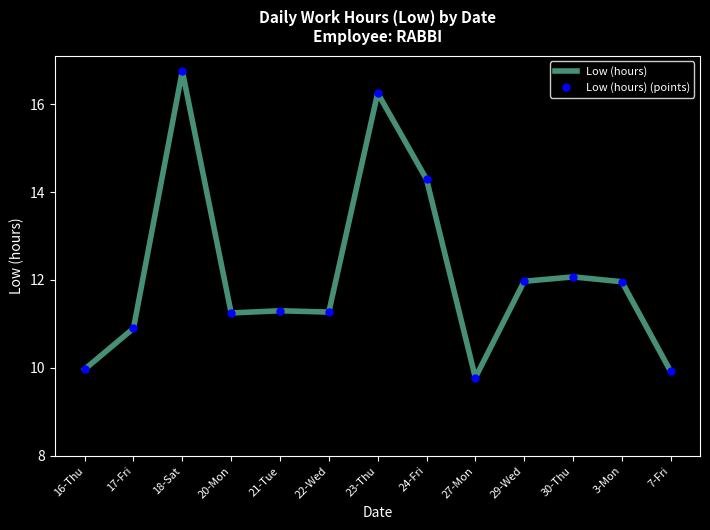

At 20-Mon, list the series in order from largest to smallest.

Low (hours), Low (hours) (points)